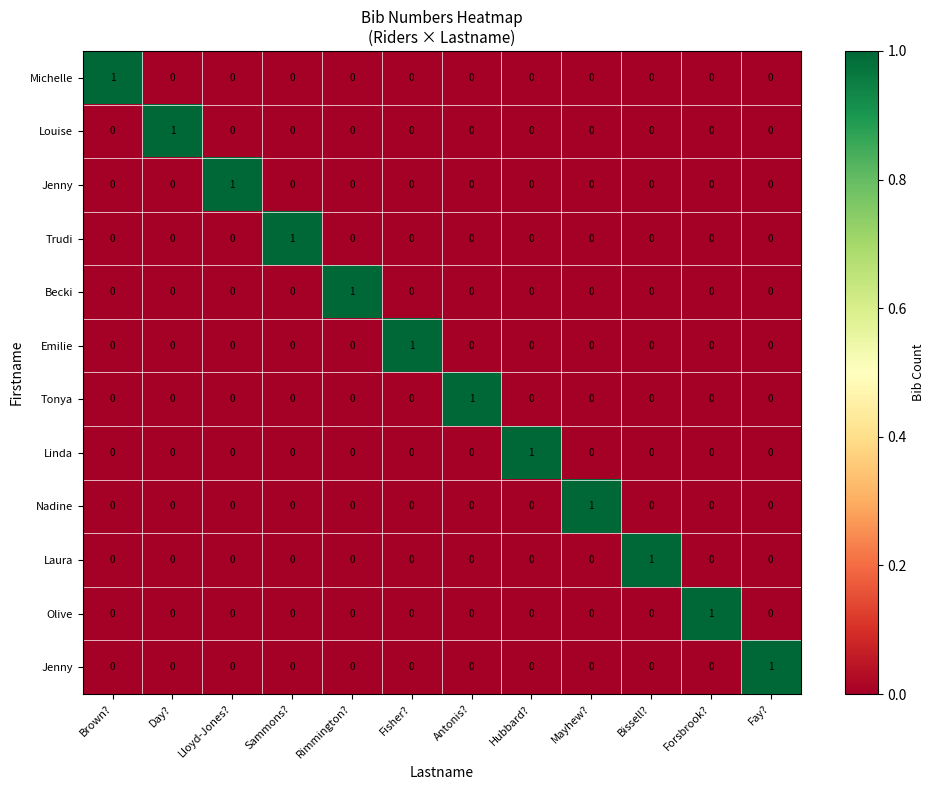

How many series are shown in this chart?

12